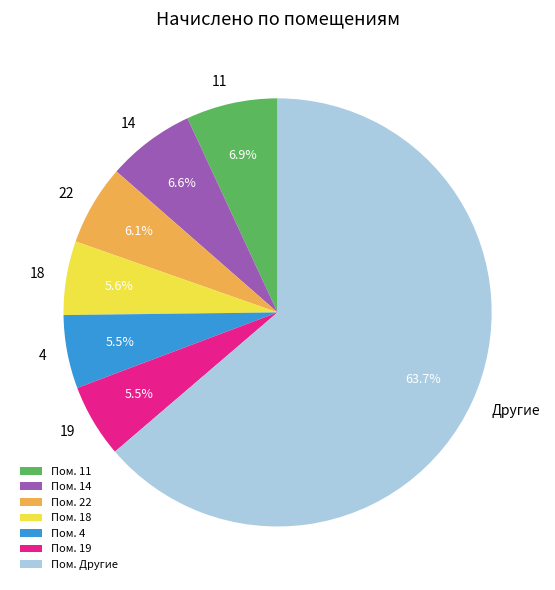

To the nearest percent, what is the difference between the largest and smallest slice percentages?

58%